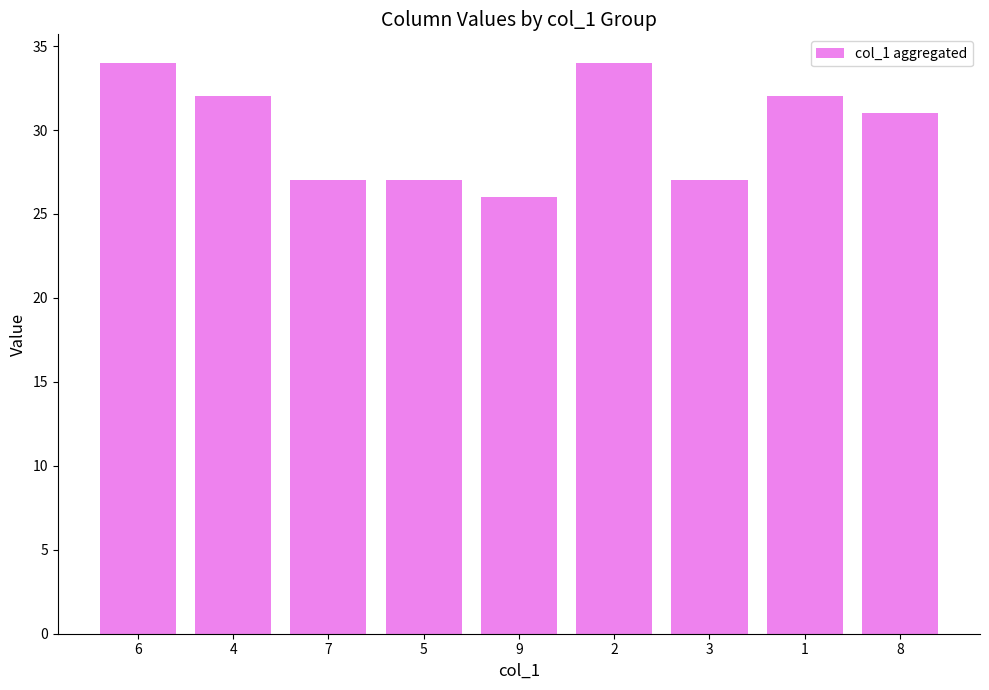

True or false: the data shows 26 at 9.

True